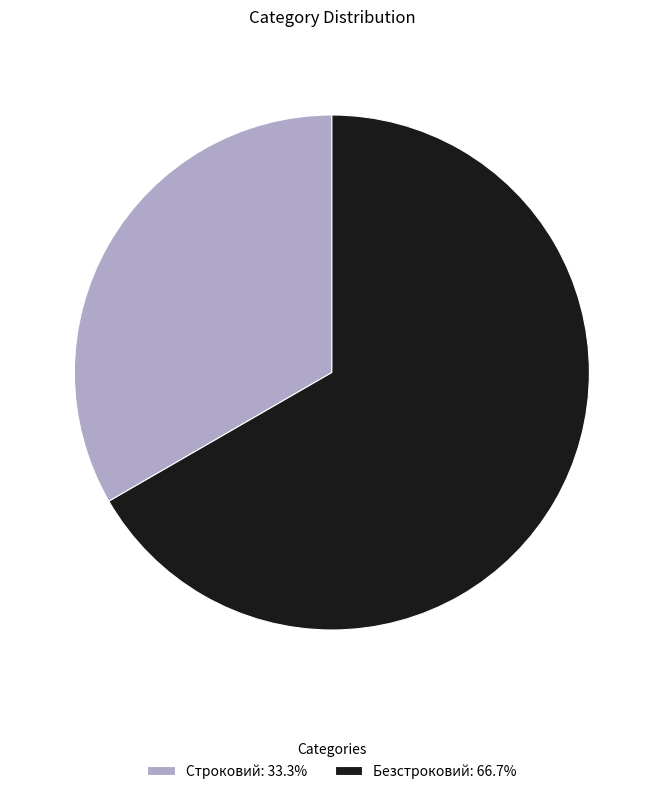

Do Строковий: 33.3% and Безстроковий: 66.7% together represent more than half of the pie?

Yes